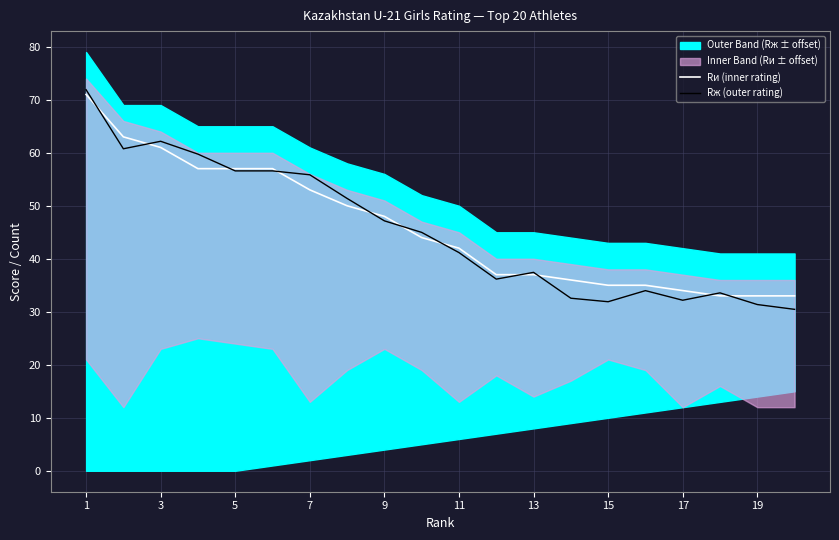

What is the total value across all series at 1?

142.9